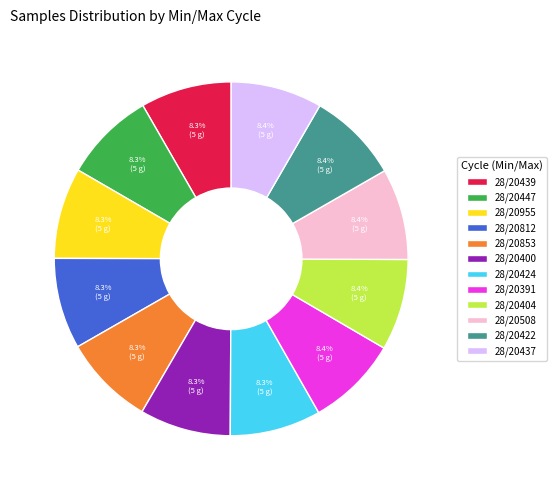

Combined, what portion of the pie is 28/20447 and 28/20422?

16.7%